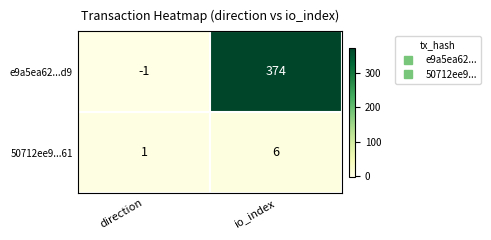

Between direction and io_index, which series saw the biggest shift?

e9a5ea62...d9